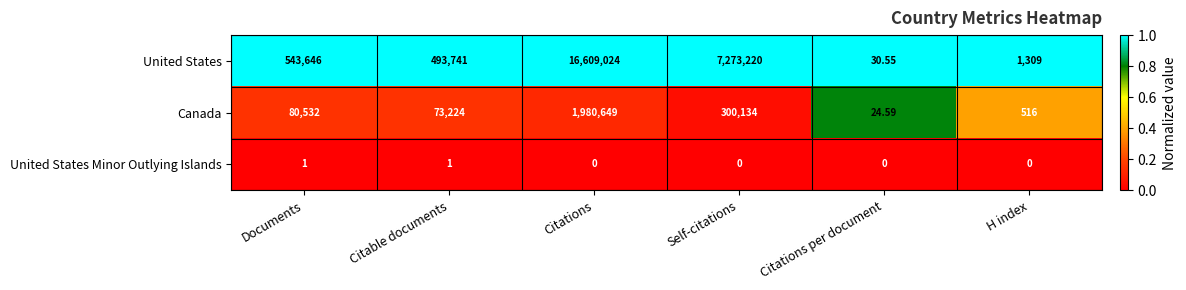

Which series has the largest range (max minus min)?

United States